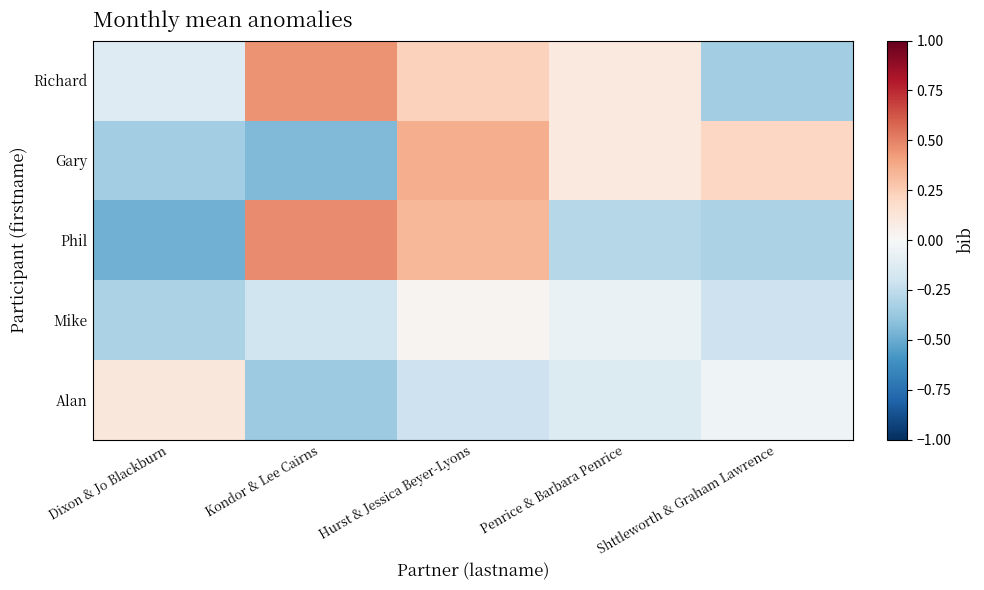

How many categories are shown in the chart?

5